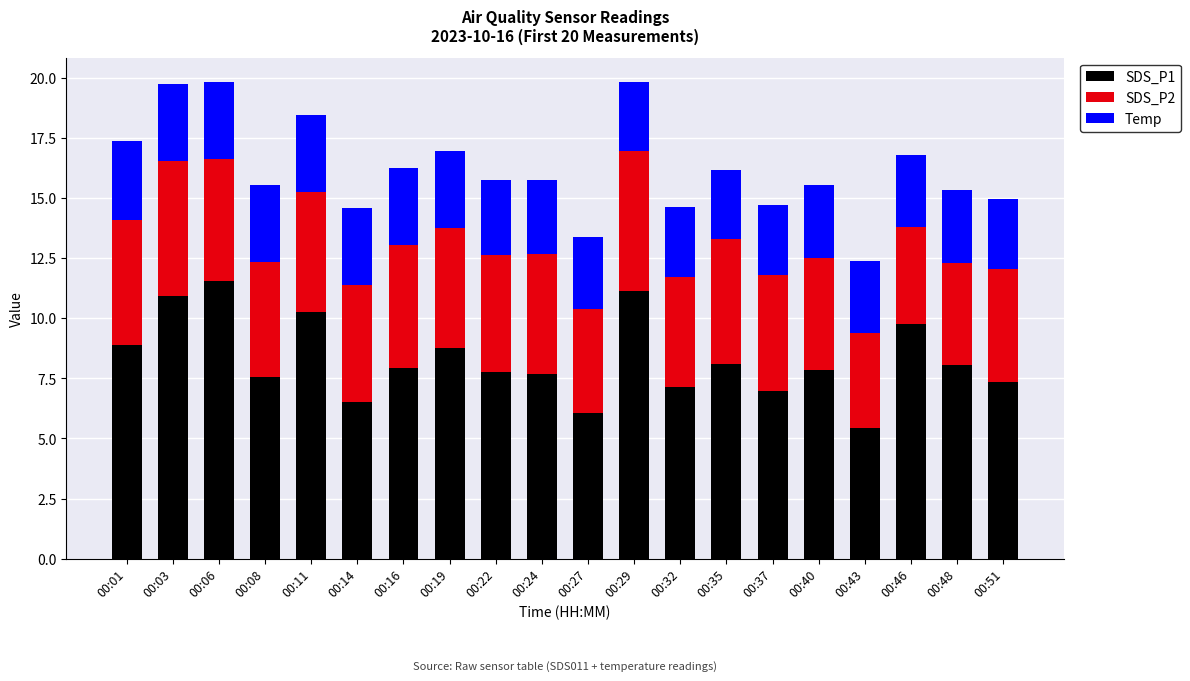

What are all the series names shown in the legend?

SDS_P1, SDS_P2, Temp